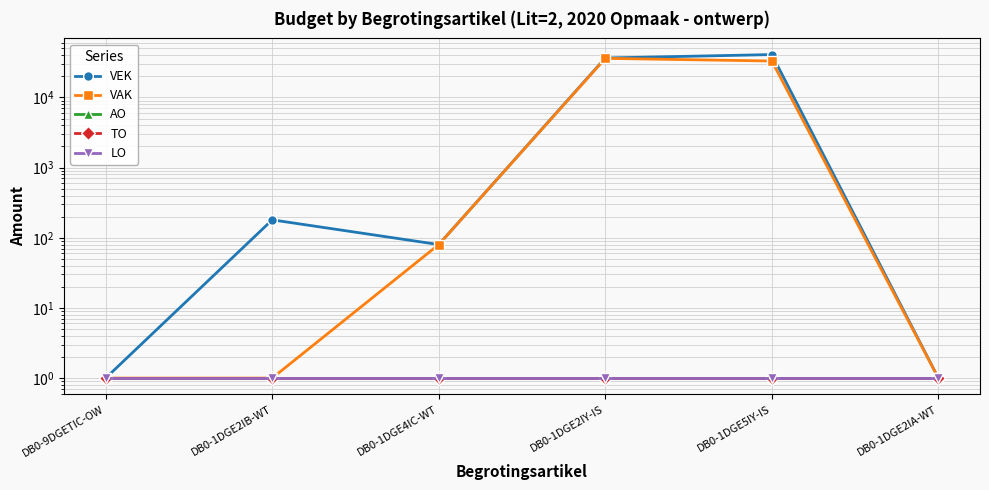

The value of TO at DB0-9DGETIC-OW is 1. True or false?

True